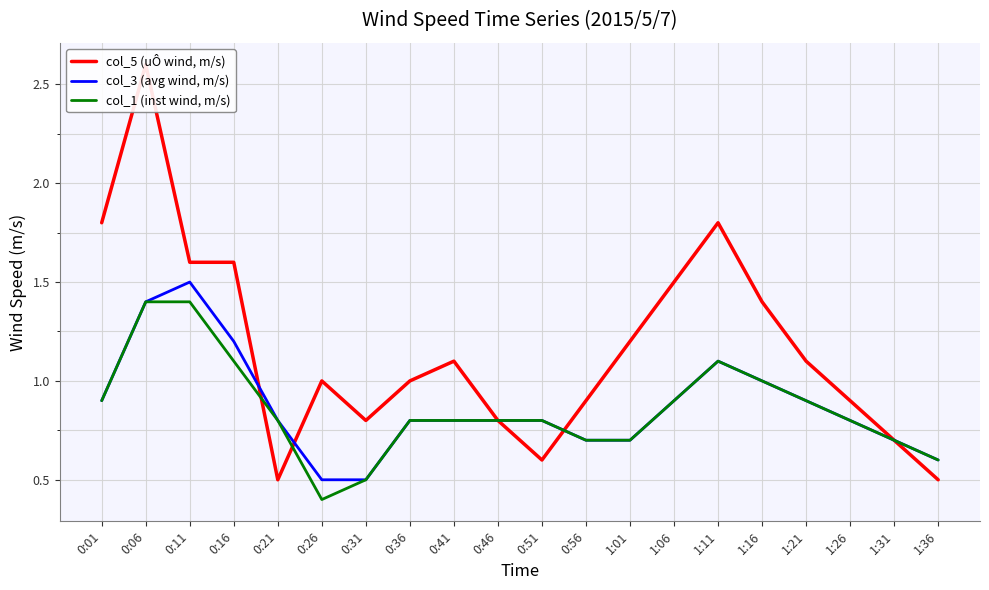

Reading left to right, list all the values displayed in this chart.

col_5 (uÔ wind, m/s): 0:01=1.8	0:06=2.6	0:11=1.6	0:16=1.6	0:21=0.5	0:26=1.0	0:31=0.8	0:36=1.0	0:41=1.1	0:46=0.8	0:51=0.6	0:56=0.9	1:01=1.2	1:06=1.5	1:11=1.8	1:16=1.4	1:21=1.1	1:26=0.9	1:31=0.7	1:36=0.5
col_3 (avg wind, m/s): 0:01=0.9	0:06=1.4	0:11=1.5	0:16=1.2	0:21=0.8	0:26=0.5	0:31=0.5	0:36=0.8	0:41=0.8	0:46=0.8	0:51=0.8	0:56=0.7	1:01=0.7	1:06=0.9	1:11=1.1	1:16=1.0	1:21=0.9	1:26=0.8	1:31=0.7	1:36=0.6
col_1 (inst wind, m/s): 0:01=0.9	0:06=1.4	0:11=1.4	0:16=1.1	0:21=0.8	0:26=0.4	0:31=0.5	0:36=0.8	0:41=0.8	0:46=0.8	0:51=0.8	0:56=0.7	1:01=0.7	1:06=0.9	1:11=1.1	1:16=1.0	1:21=0.9	1:26=0.8	1:31=0.7	1:36=0.6